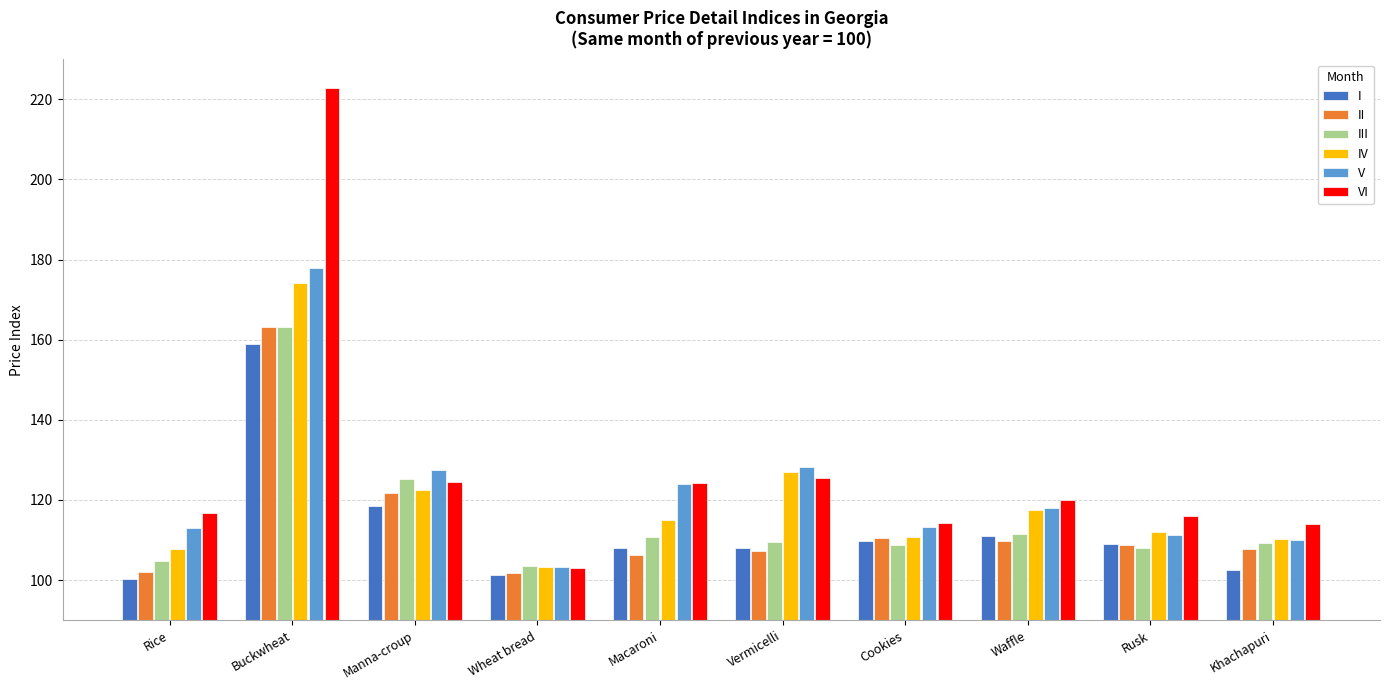

What is the sum of all V values?

1226.3